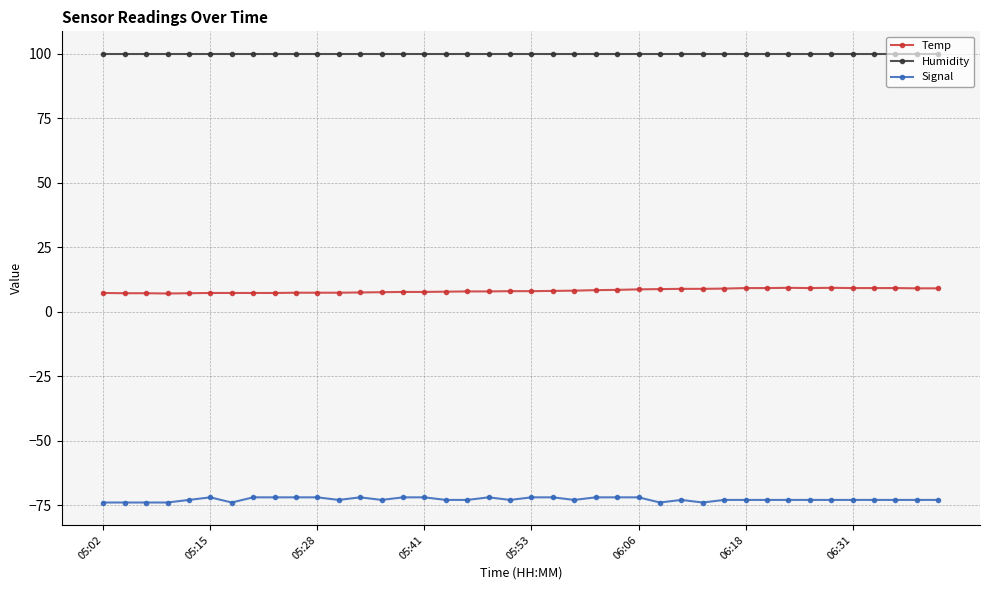

Which series has the largest total across all categories?

Humidity